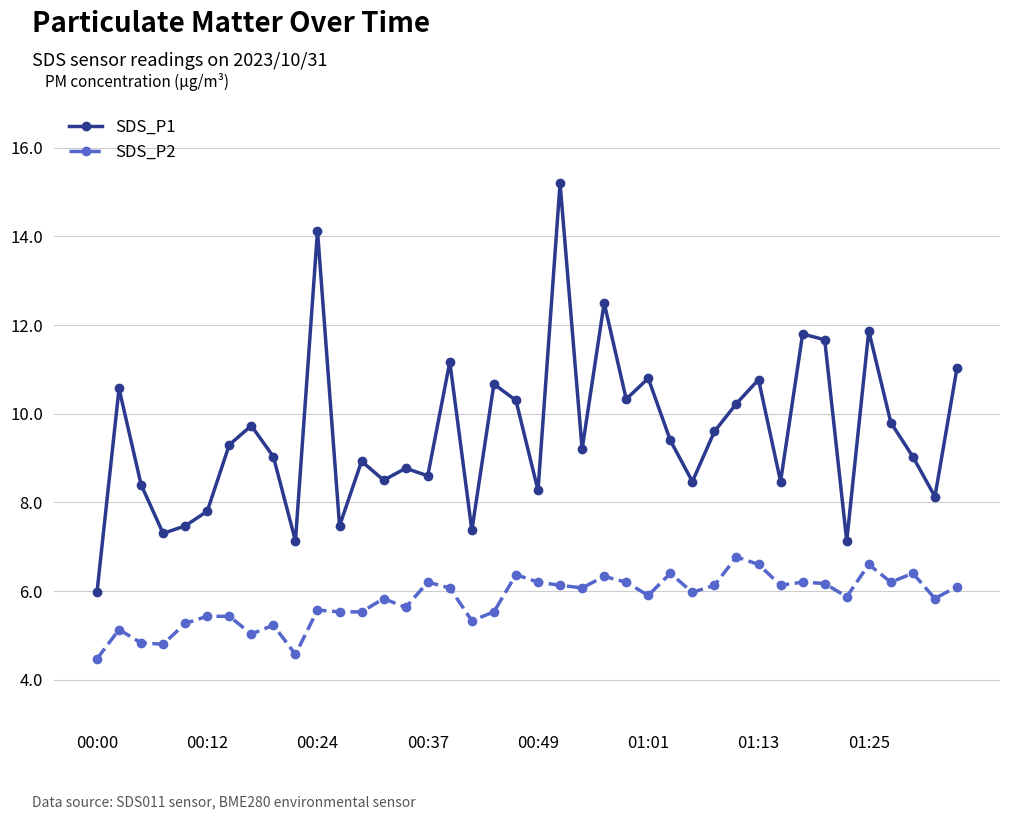

What is the value of the SDS_P2 point at the 18th from the left?

5.3